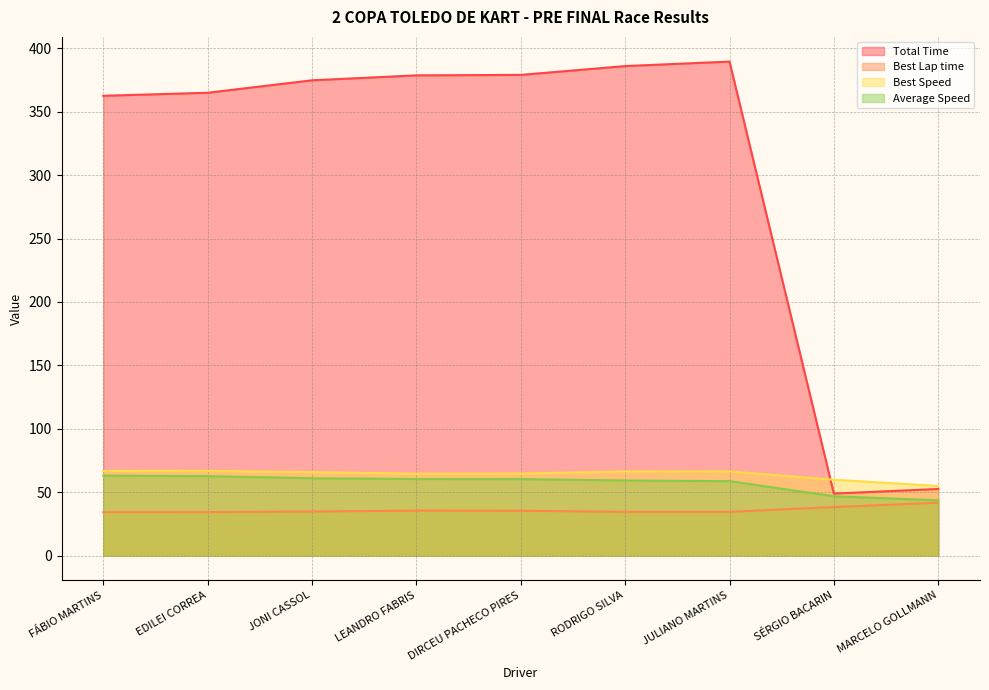

Rank the series by their maximum value, from highest to lowest.

Total Time, Best Speed, Average Speed, Best Lap time